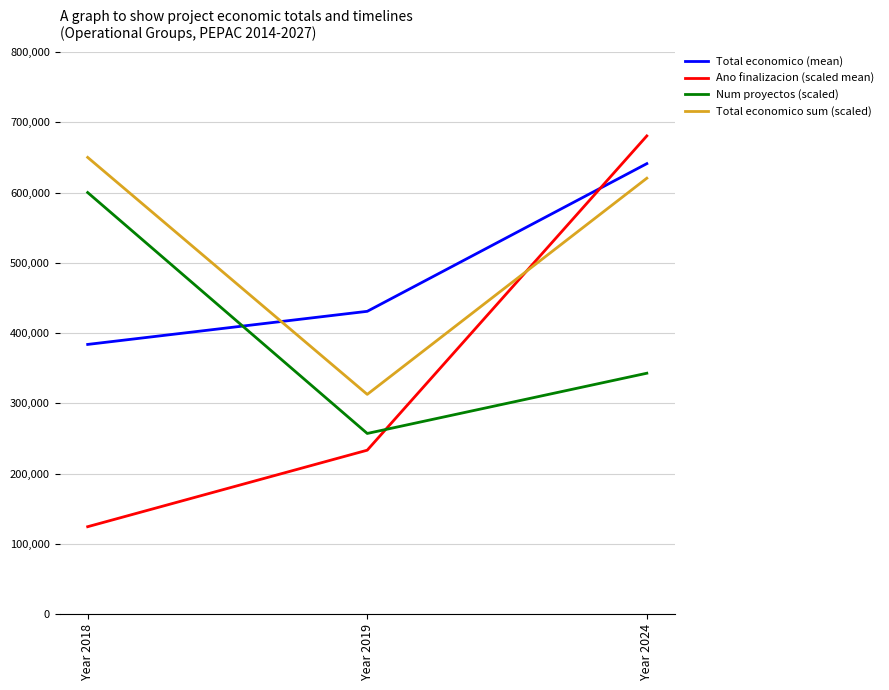

What are all the series names shown in the legend?

Total economico (mean), Ano finalizacion (scaled mean), Num proyectos (scaled), Total economico sum (scaled)